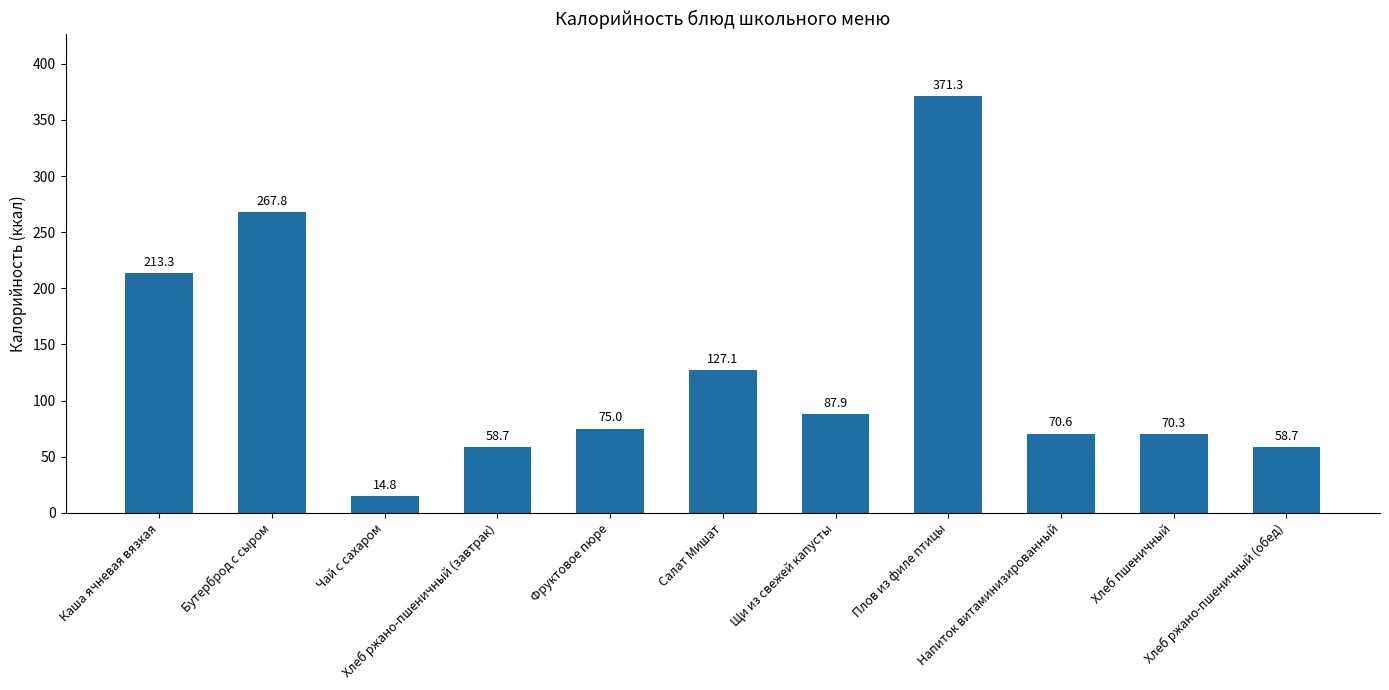

What is the sum of the values at Салат Мишат and Каша ячневая вязкая?

340.4